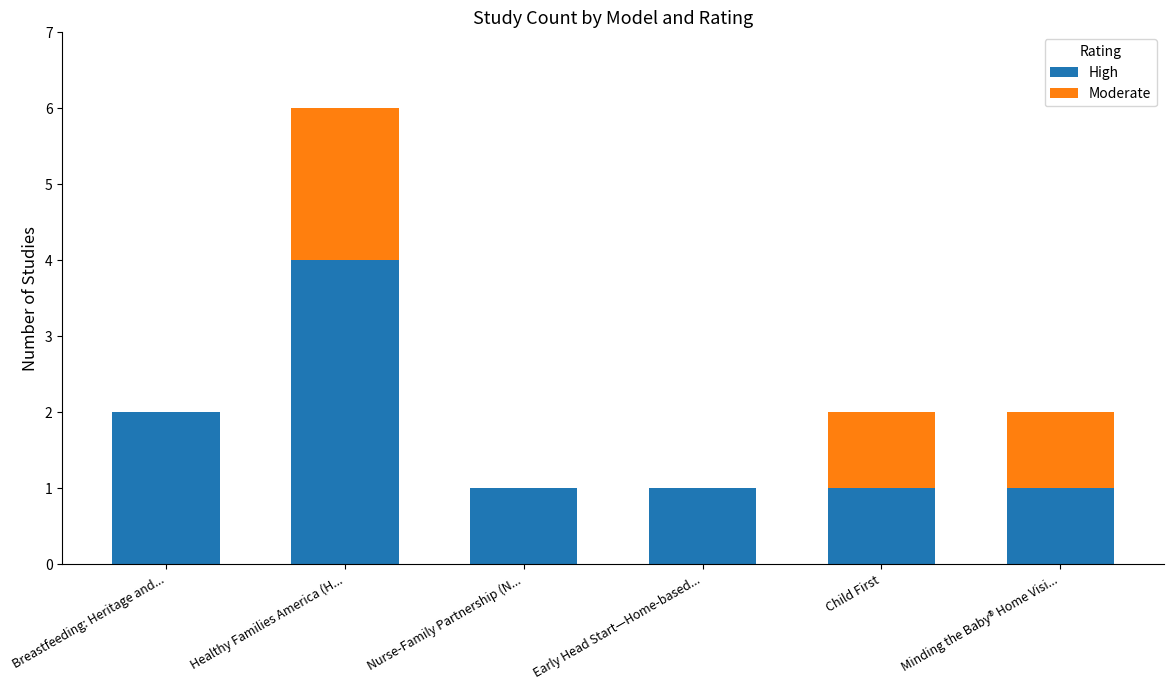

Are the bars grouped side by side (vs. stacked)?

No